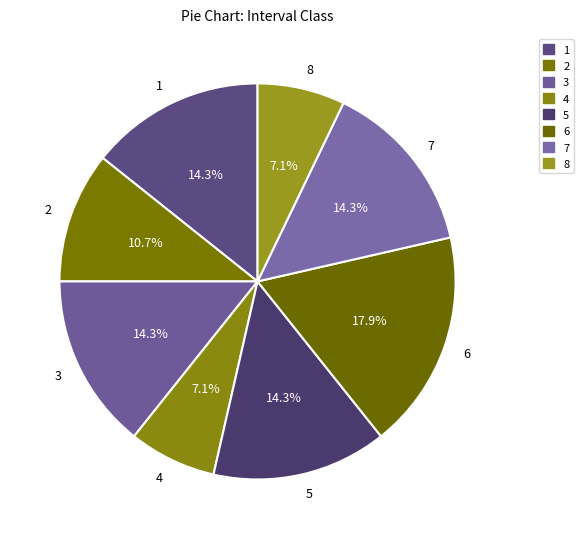

To the nearest percent, what portion does 5 represent?

14%